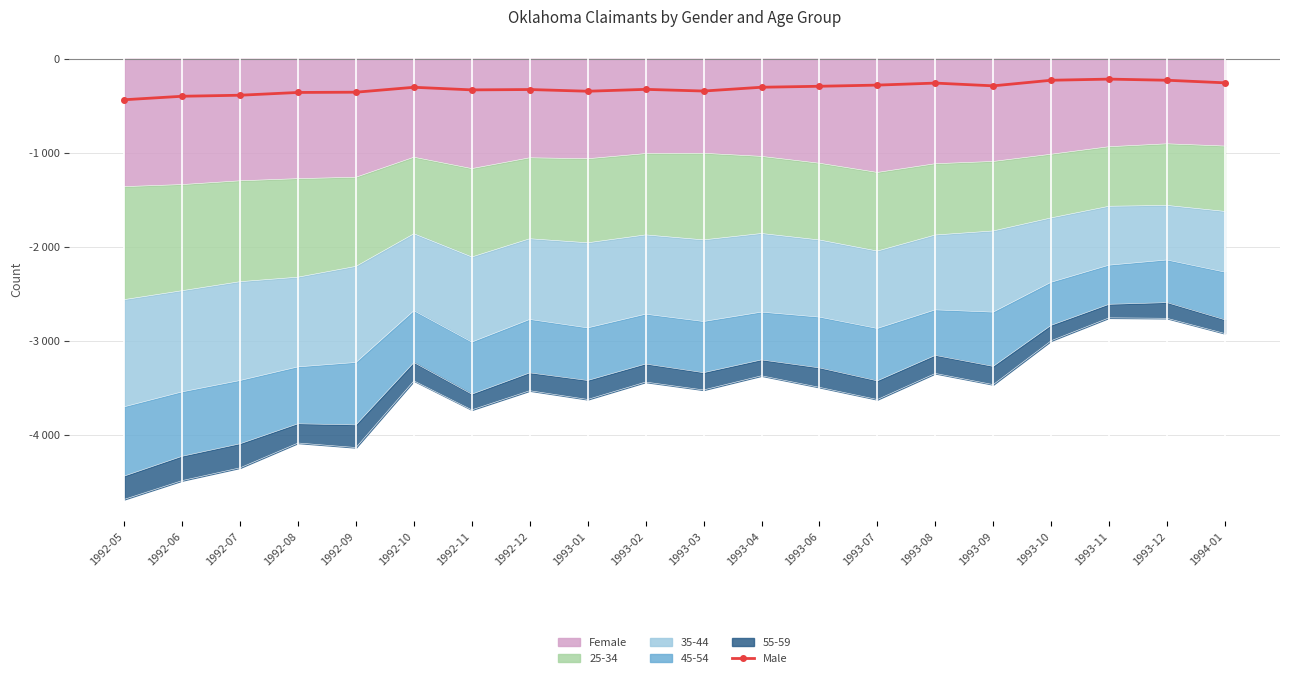

Between 1993-03 and 1993-11, which is larger?

1993-11